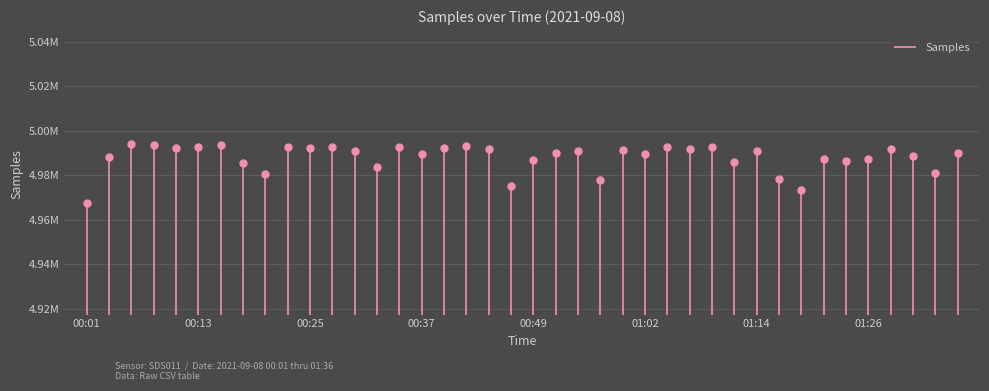

Reading left to right, extract all data points from this chart.

4967508	4988365	4993963	4993424	4992464	4992506	4993674	4985330	4980470	4992798	4992318	4992827	4991101	4983838	4992817	4989743	4992278	4993326	4991960	4975289	4986869	4989846	4991095	4977792	4991571	4989652	4992858	4991626	4992518	4986176	4991025	4978589	4973298	4987331	4986359	4987297	4991925	4988912	4980957	4990185